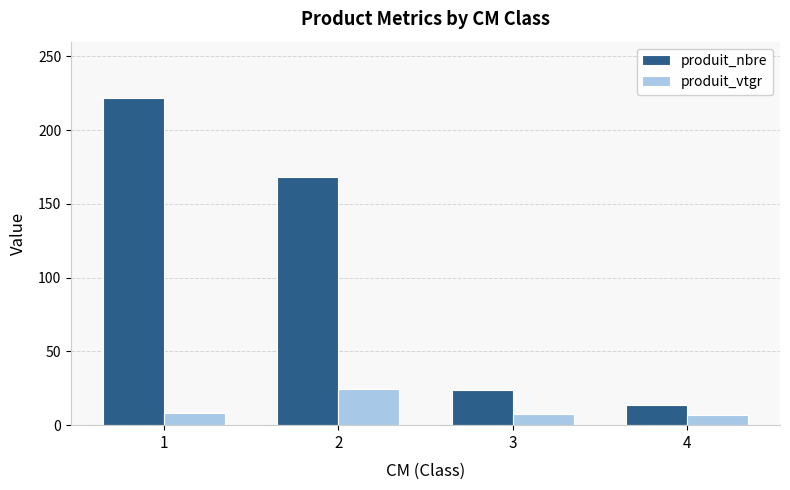

At how many categories does at least one series exceed 200?

1